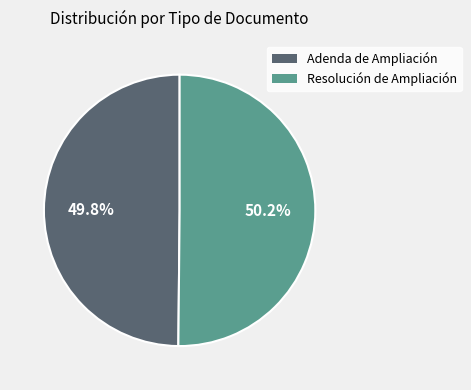

The Adenda de Ampliación slice represents 43% of the pie. True or false?

False